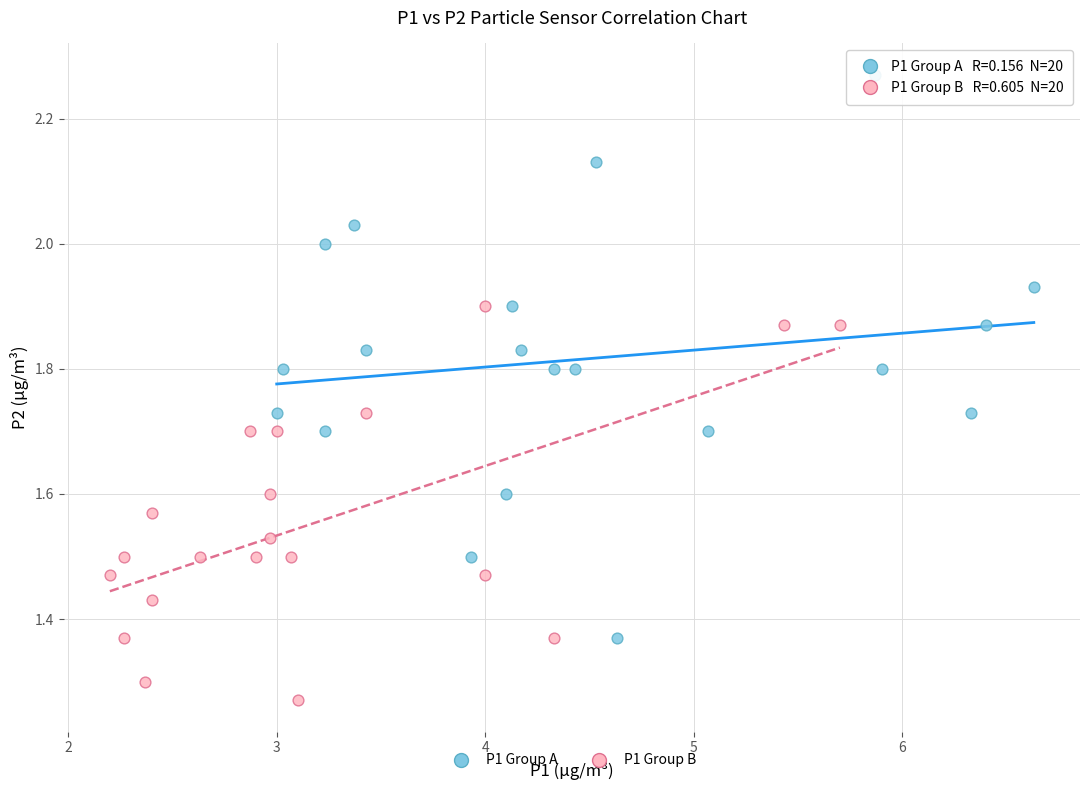

What are all the series names shown in the legend?

P1 Group A, P1 Group B